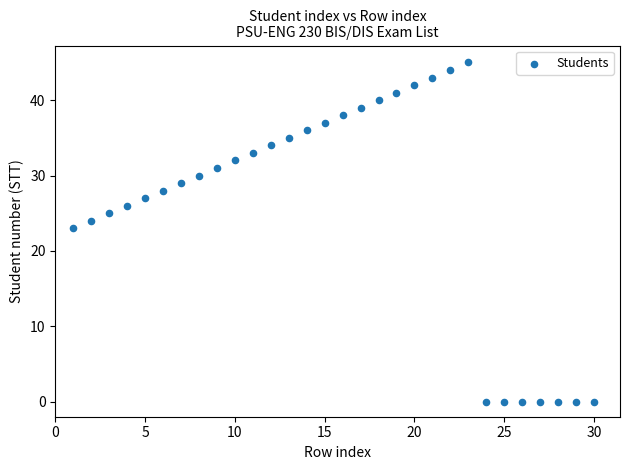

What is the range of X values (max minus min)?

29